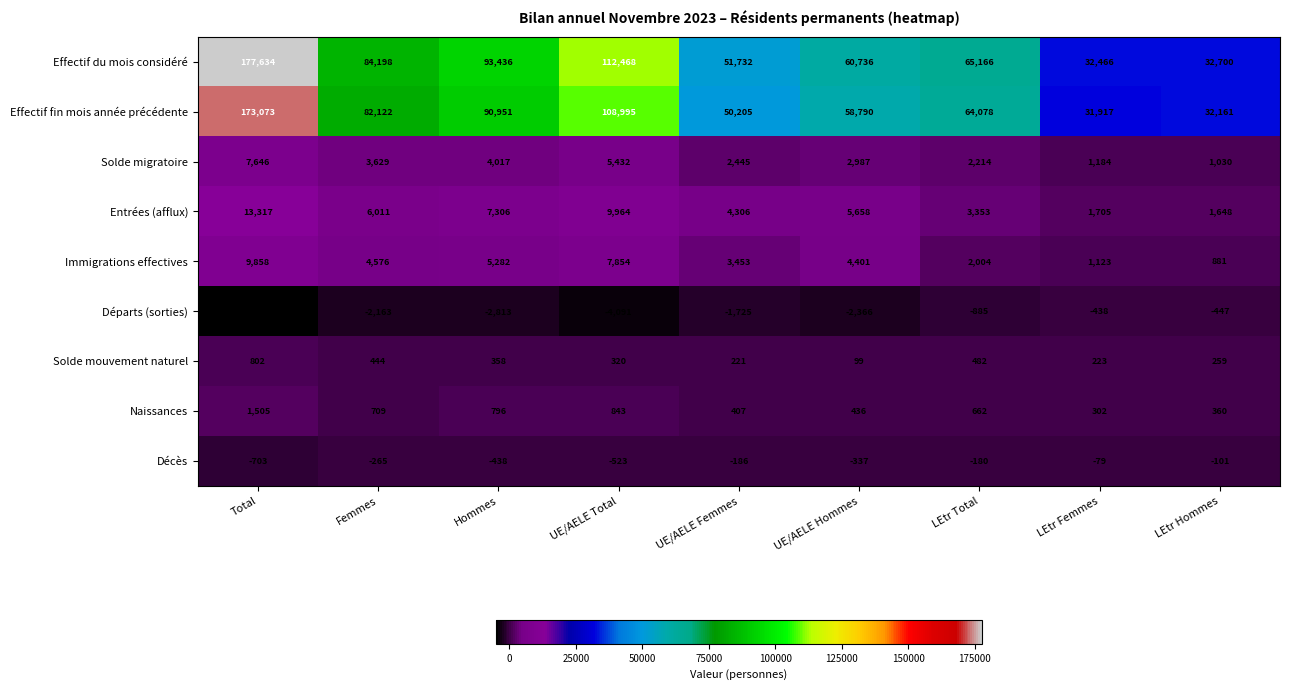

Which series has the largest total across all categories?

Effectif du mois considéré